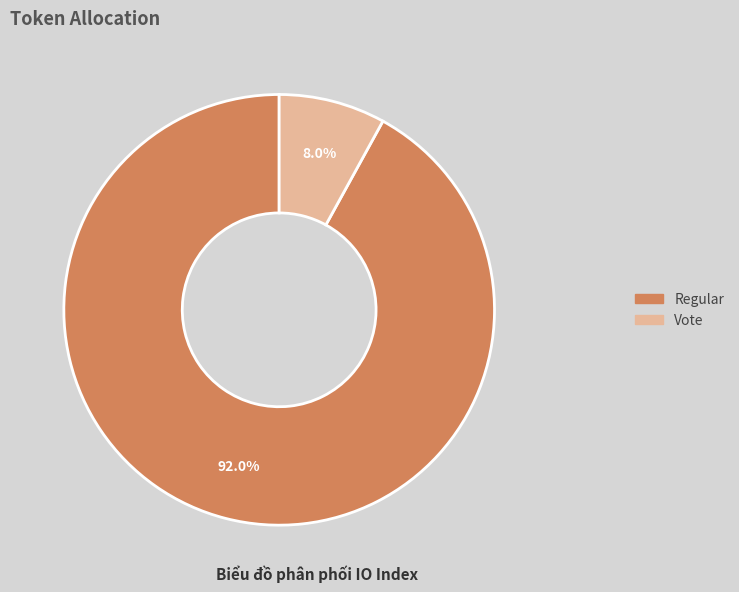

What is the ratio of the value at Vote to the value at Regular?

0.1